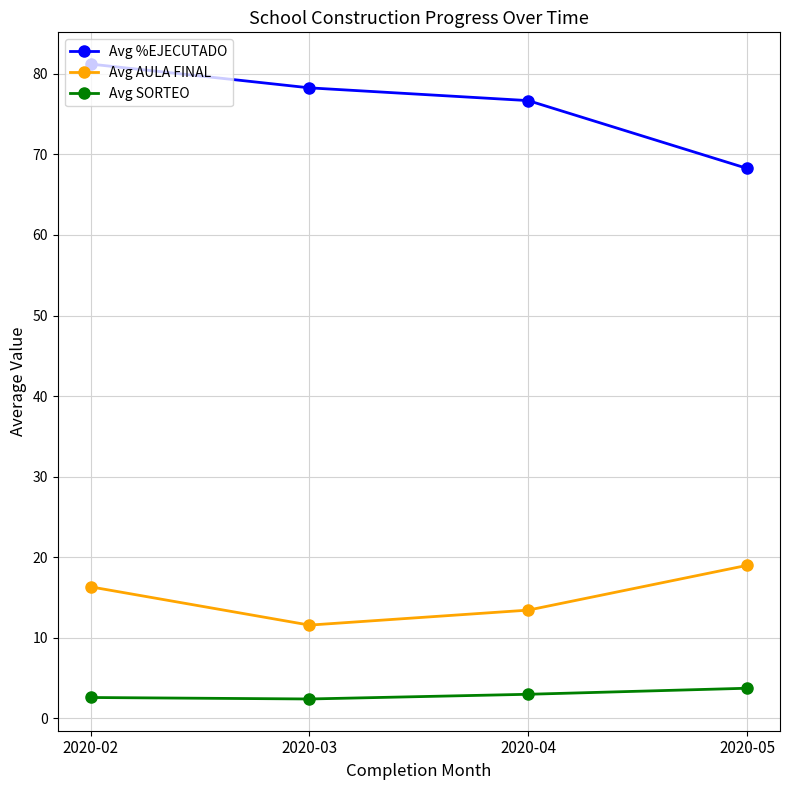

True or false: Avg SORTEO and Avg %EJECUTADO intersect in this chart.

False